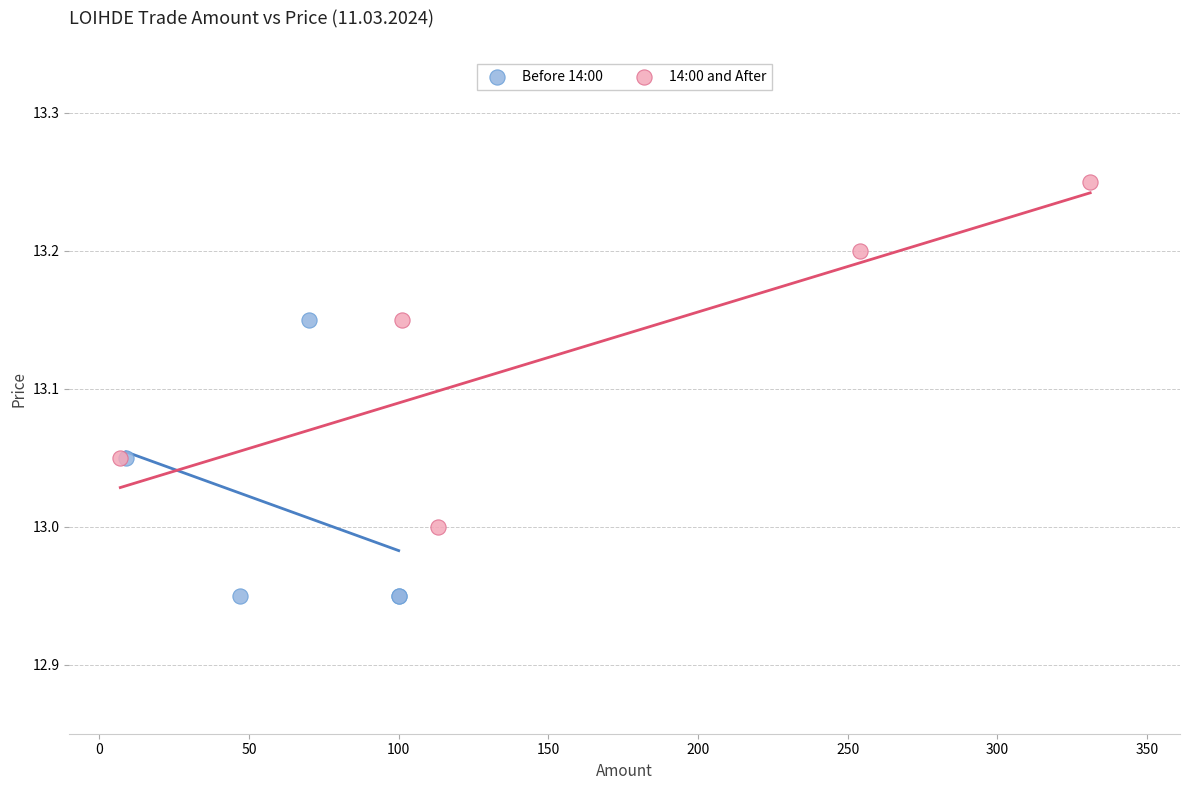

Which series has the widest spread of Y values?

14:00 and After